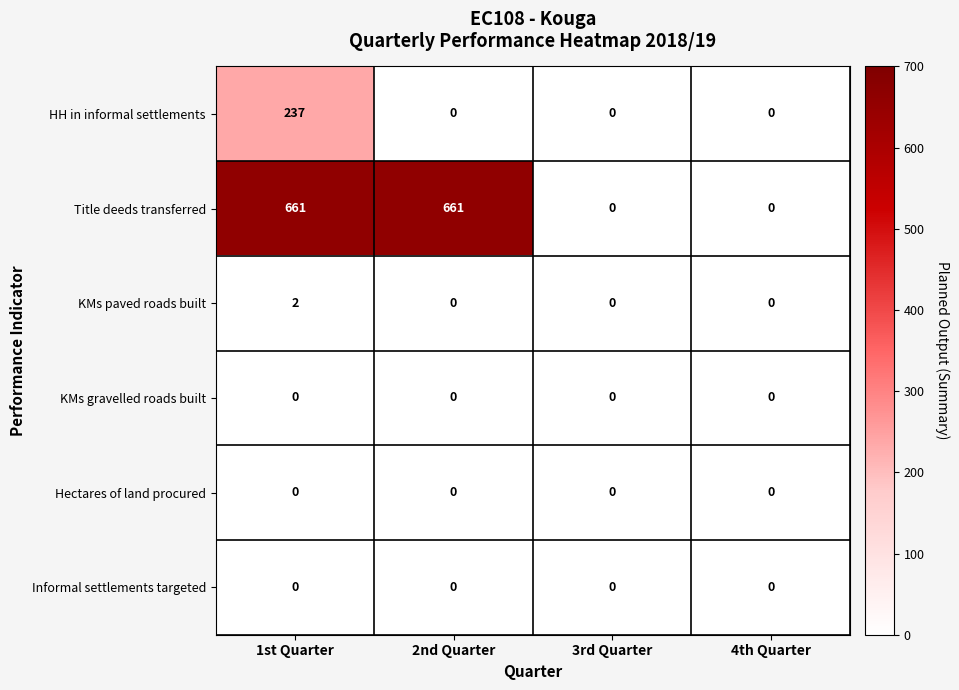

Is it true that Title deeds transferred equals 661 at 1st Quarter?

True